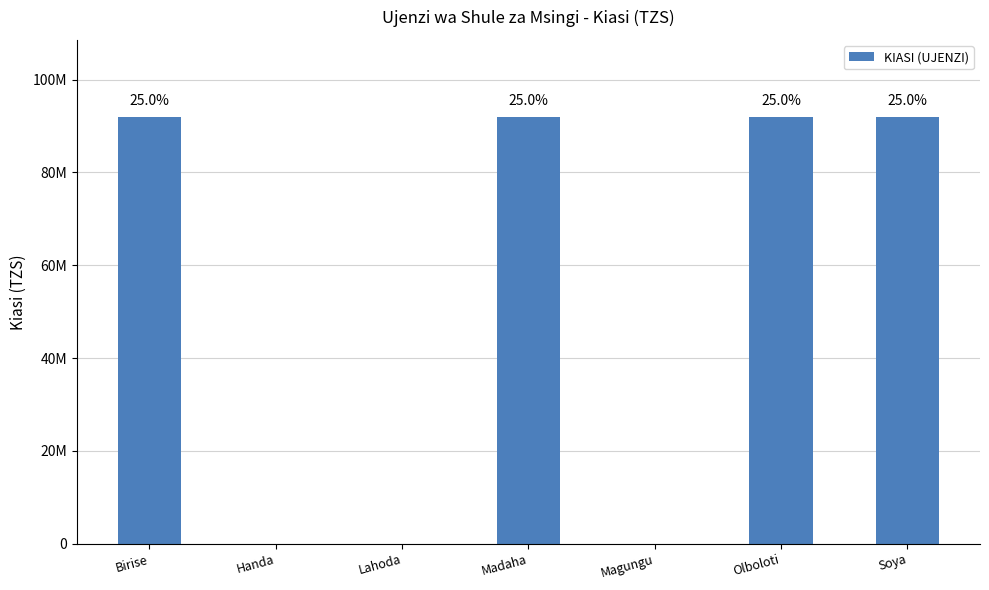

How many bars are there in total?

7